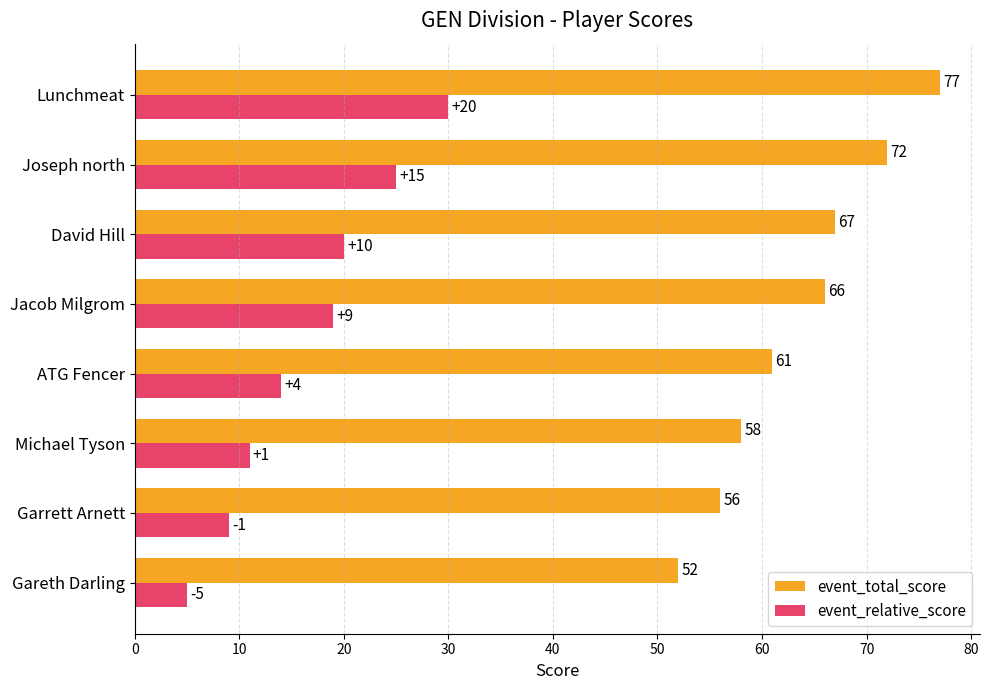

What is the difference between the highest and lowest values at Joseph north?

47